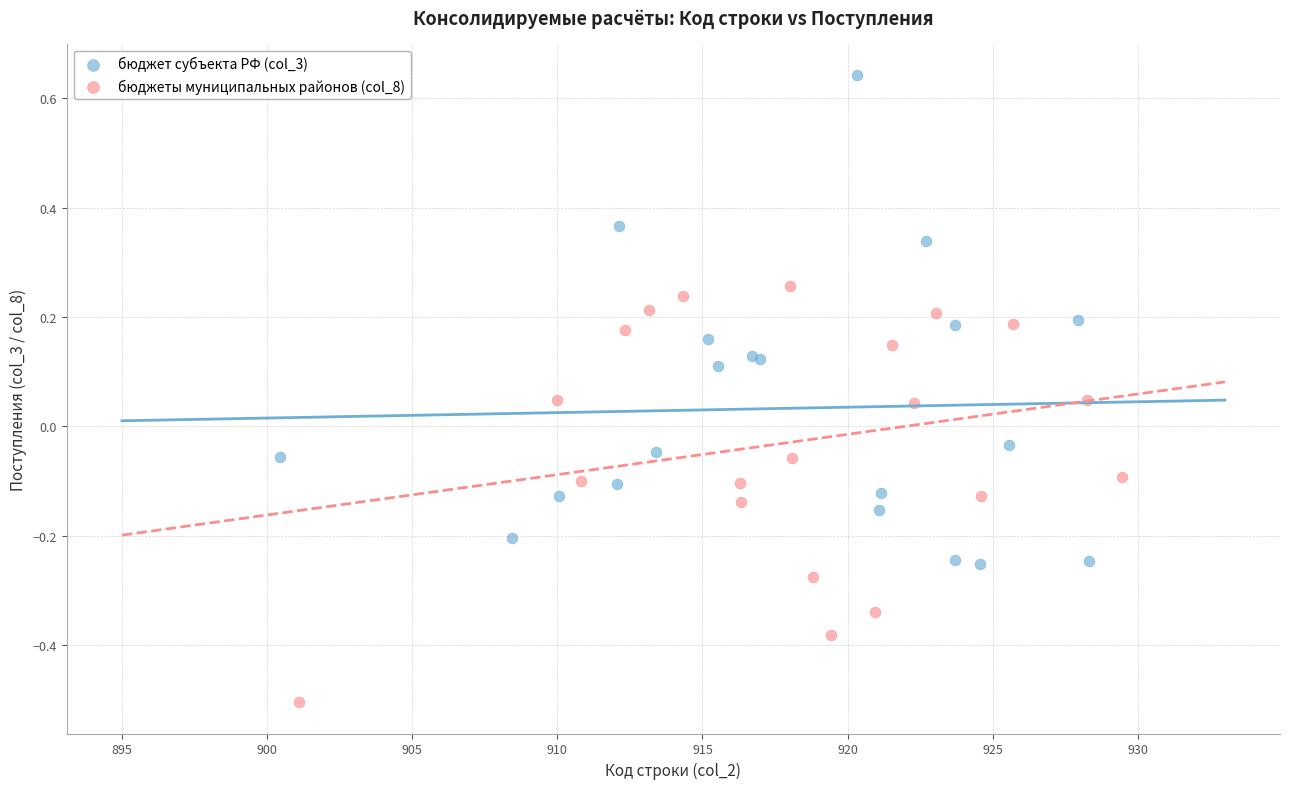

Which series has the largest Y range (max minus min)?

бюджет субъекта РФ (col_3)